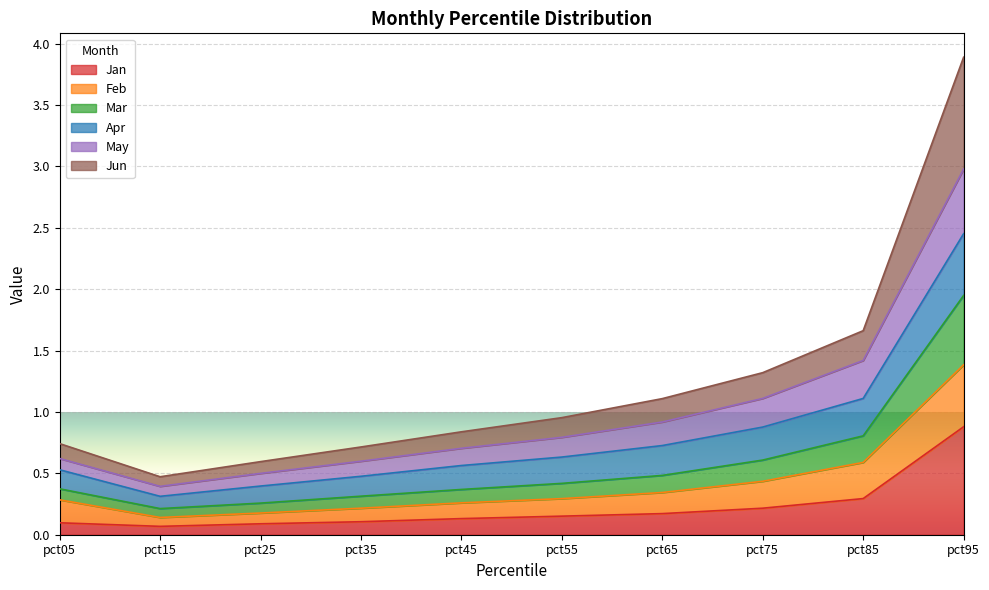

At which label does Jan reach its peak?

pct95